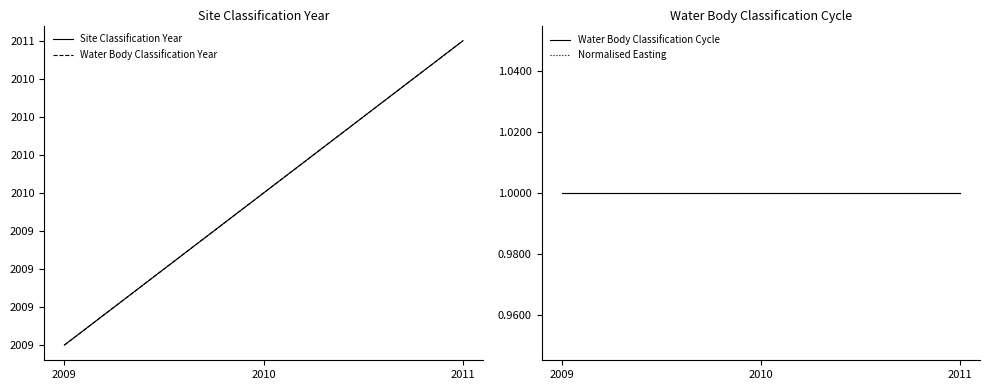

True or false: Normalised Easting has a value of 0 at 2011.

False